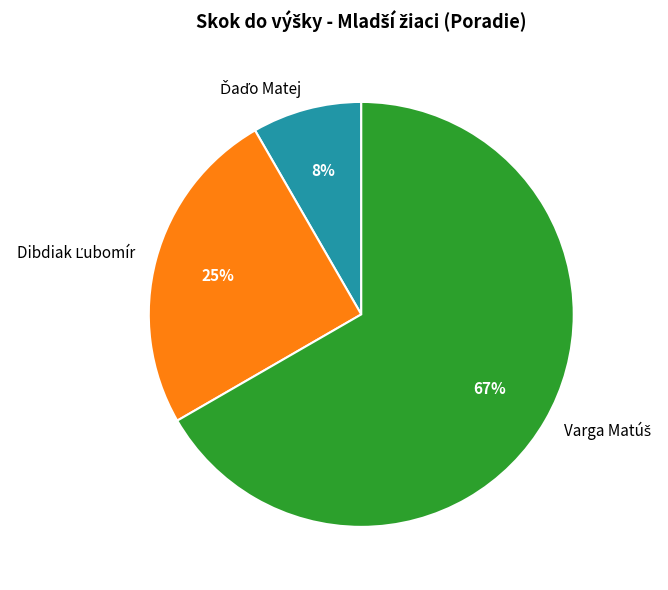

Is there any slice that represents more than half of the pie?

Yes